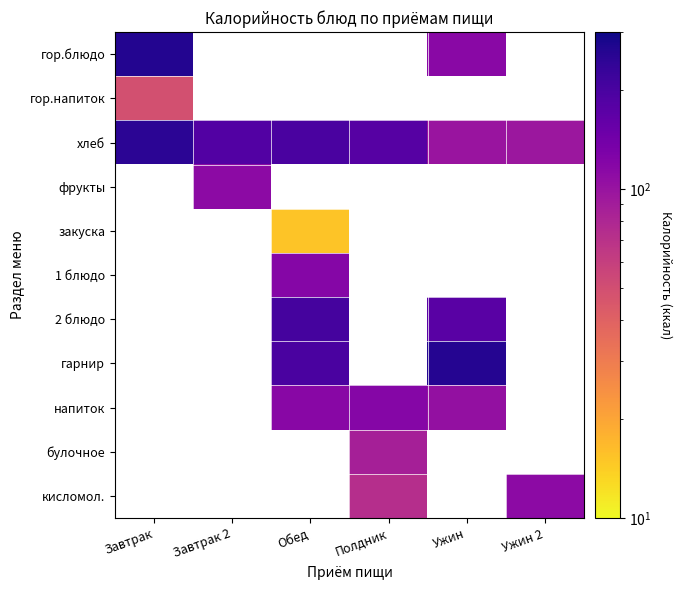

Is the value of гор.напиток at Обед greater than the value of хлеб at Ужин?

No